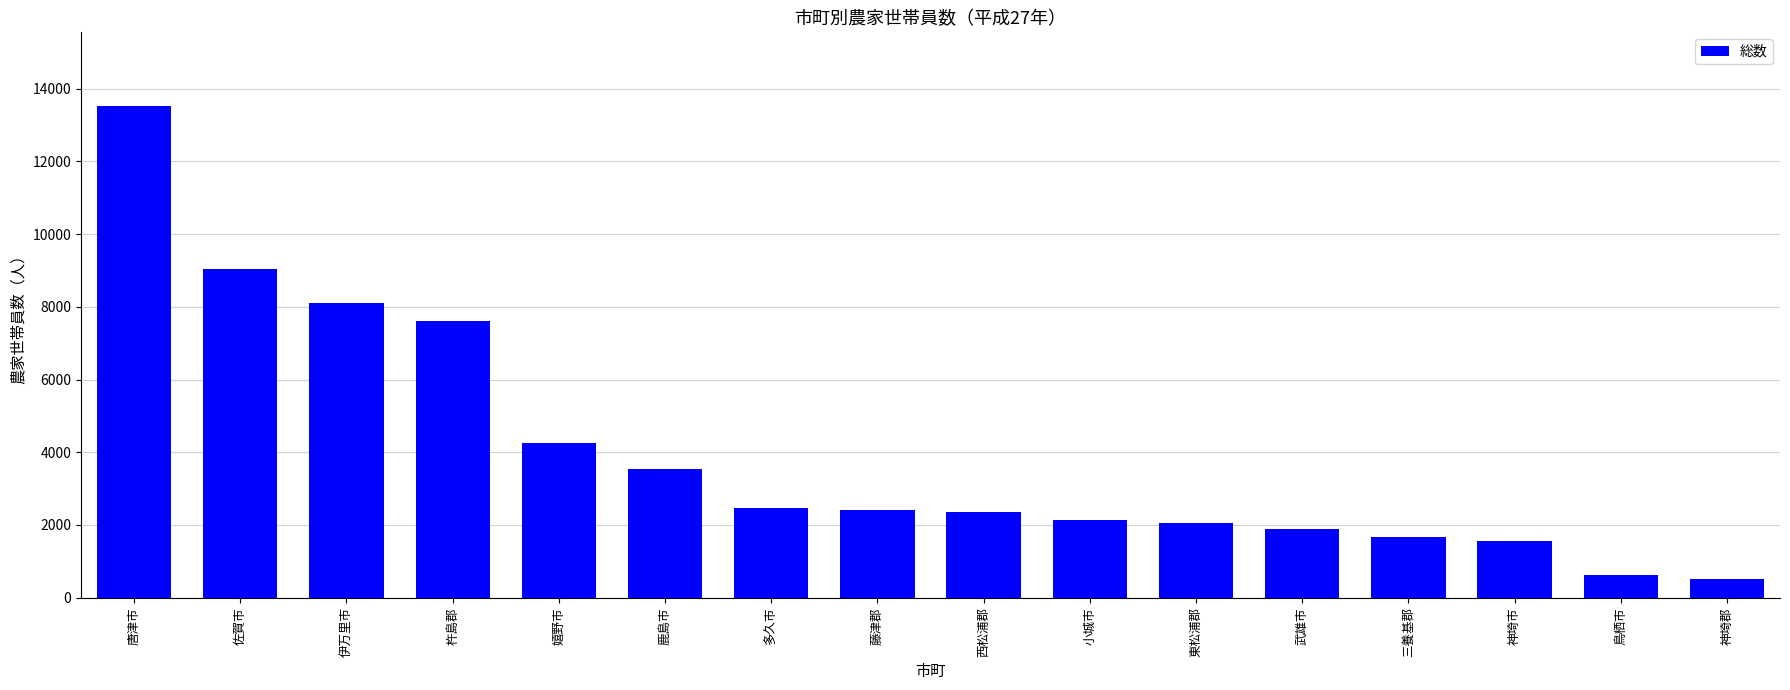

What is the smallest value displayed?

516